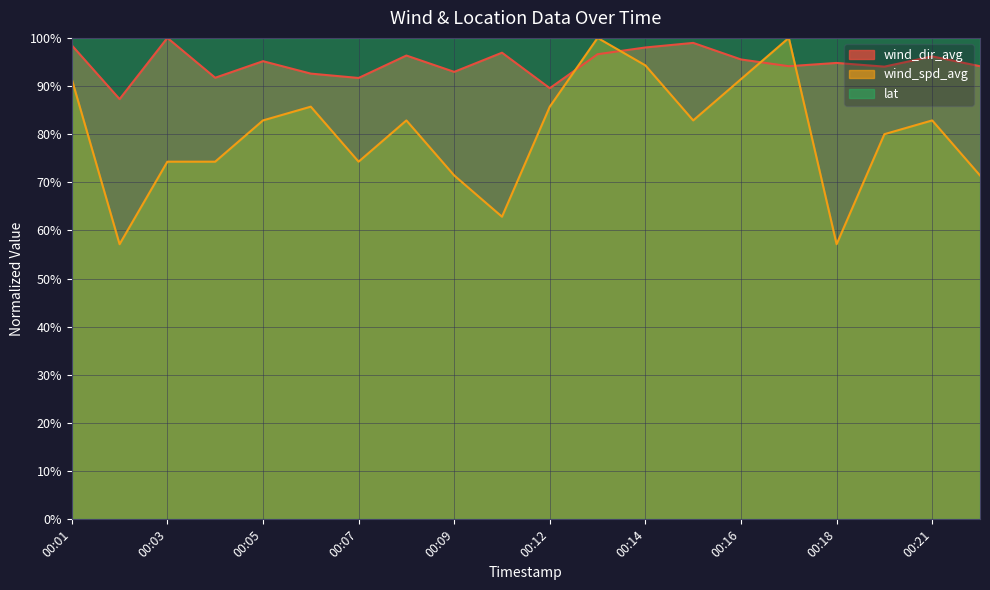

What is the minimum value shown in the chart?

57.1